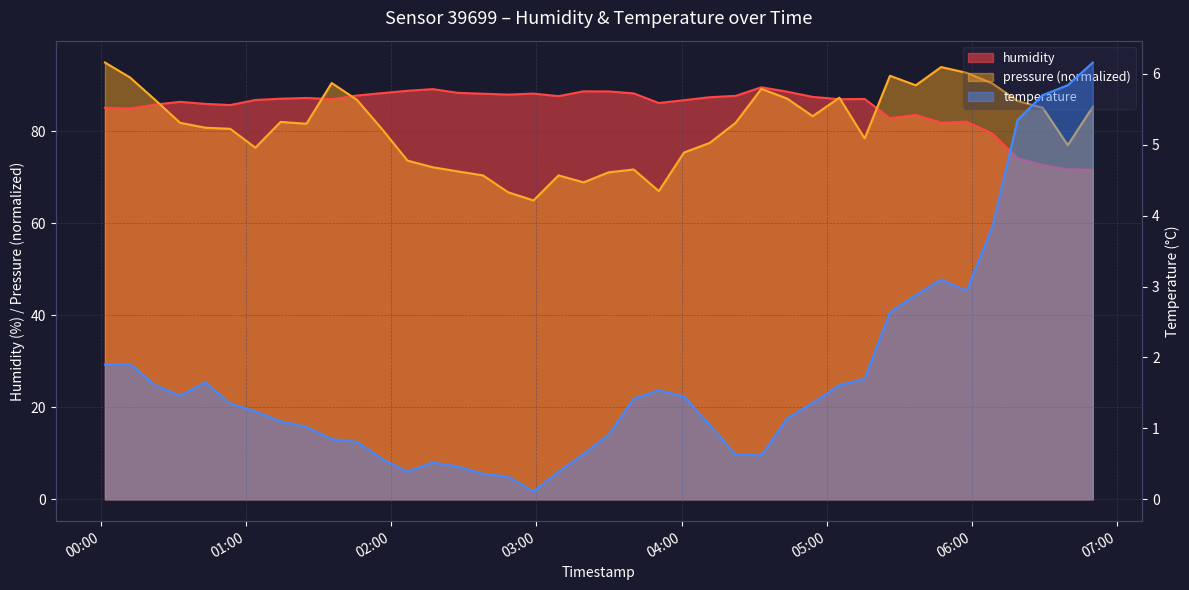

List the labels in order of humidity value, largest first.

2023-04-10T04:32:58, 2023-04-10T02:17:10, 2023-04-10T02:06:44, 2023-04-10T03:19:30, 2023-04-10T03:29:51, 2023-04-10T04:43:36, 2023-04-10T02:27:35, 2023-04-10T01:56:13, 2023-04-10T03:40:14, 2023-04-10T02:58:47, 2023-04-10T02:37:57, 2023-04-10T02:48:19, 2023-04-10T01:45:50, 2023-04-10T04:22:19, 2023-04-10T03:09:08, 2023-04-10T04:54:11, 2023-04-10T04:11:37, 2023-04-10T01:24:58, 2023-04-10T01:14:18, 2023-04-10T05:15:39, 2023-04-10T01:35:24, 2023-04-10T05:05:11, 2023-04-10T01:03:51, 2023-04-10T04:00:59, 2023-04-10T00:32:45, 2023-04-10T03:50:35, 2023-04-10T00:43:07, 2023-04-10T00:22:25, 2023-04-10T00:53:29, 2023-04-10T00:01:41, 2023-04-10T00:12:02, 2023-04-10T05:36:47, 2023-04-10T05:26:07, 2023-04-10T05:57:48, 2023-04-10T05:47:16, 2023-04-10T06:08:30, 2023-04-10T06:18:51, 2023-04-10T06:29:14, 2023-04-10T06:39:35, 2023-04-10T06:49:57